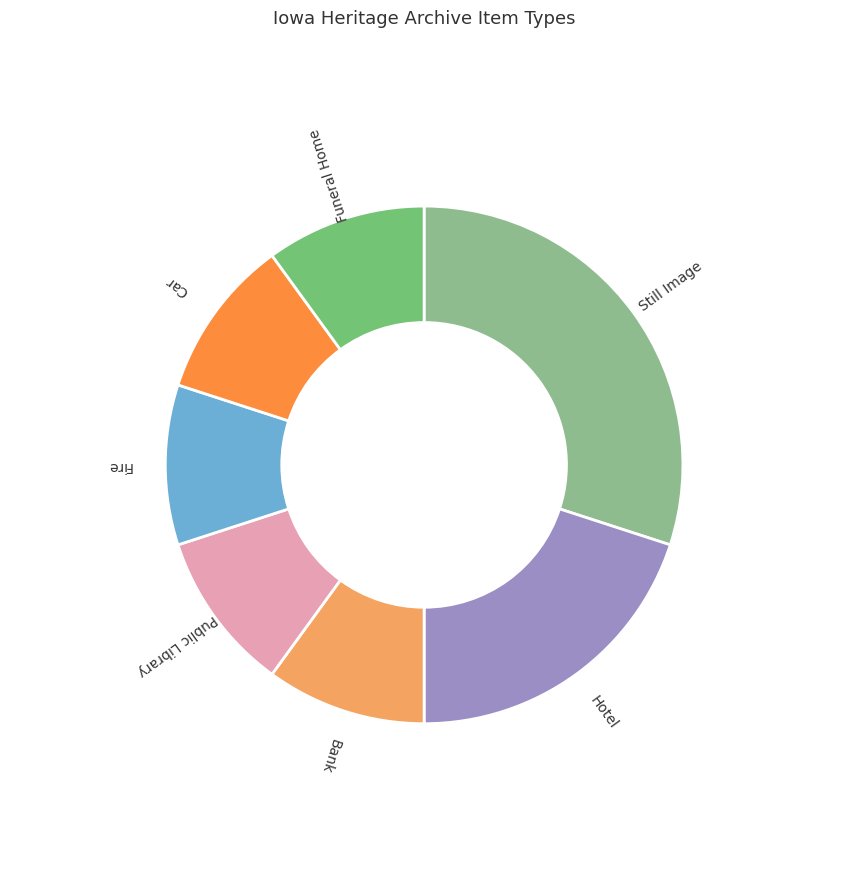

Rank the categories by value from lowest to highest.

Bank, Public Library, Fire, Car, Funeral Home, Hotel, Still Image